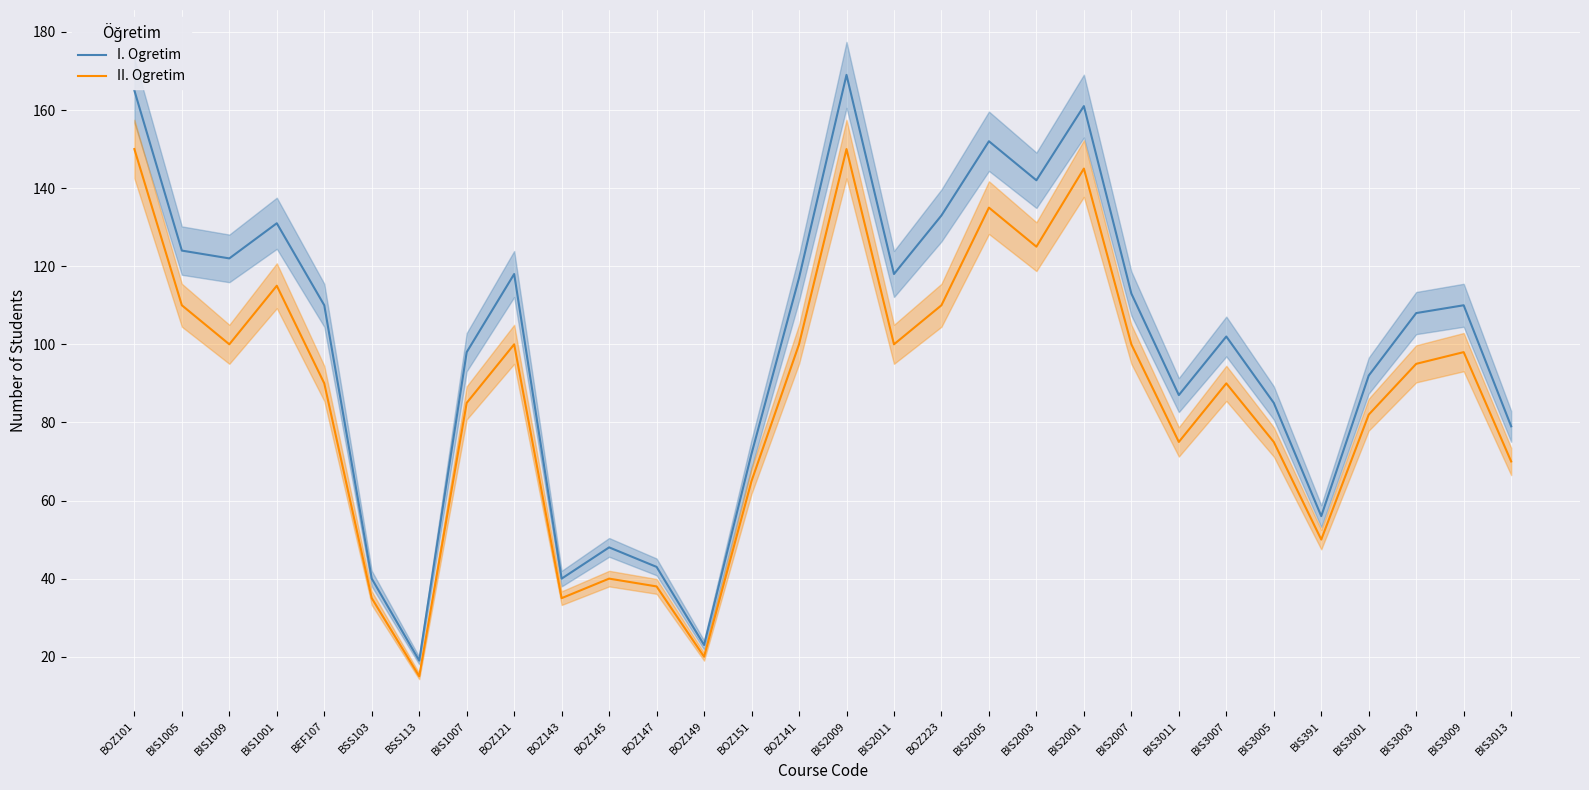

Which series has the widest spread of values?

I. Ogretim